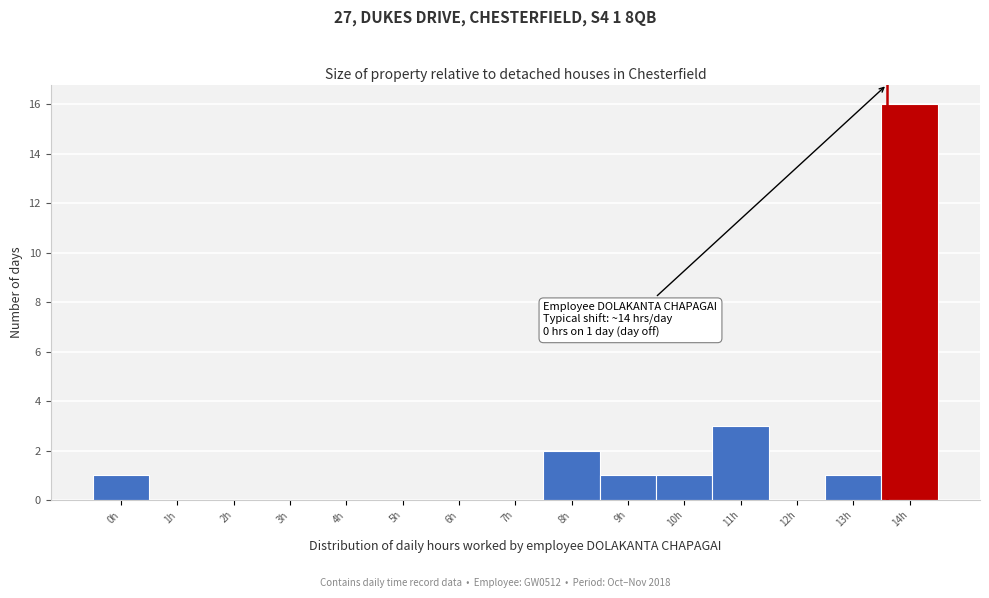

Reading left to right, what are all the values shown in this chart?

0h=1	1h=0	2h=0	3h=0	4h=0	5h=0	6h=0	7h=0	8h=2	9h=1	10h=1	11h=3	12h=0	13h=1	14h=16